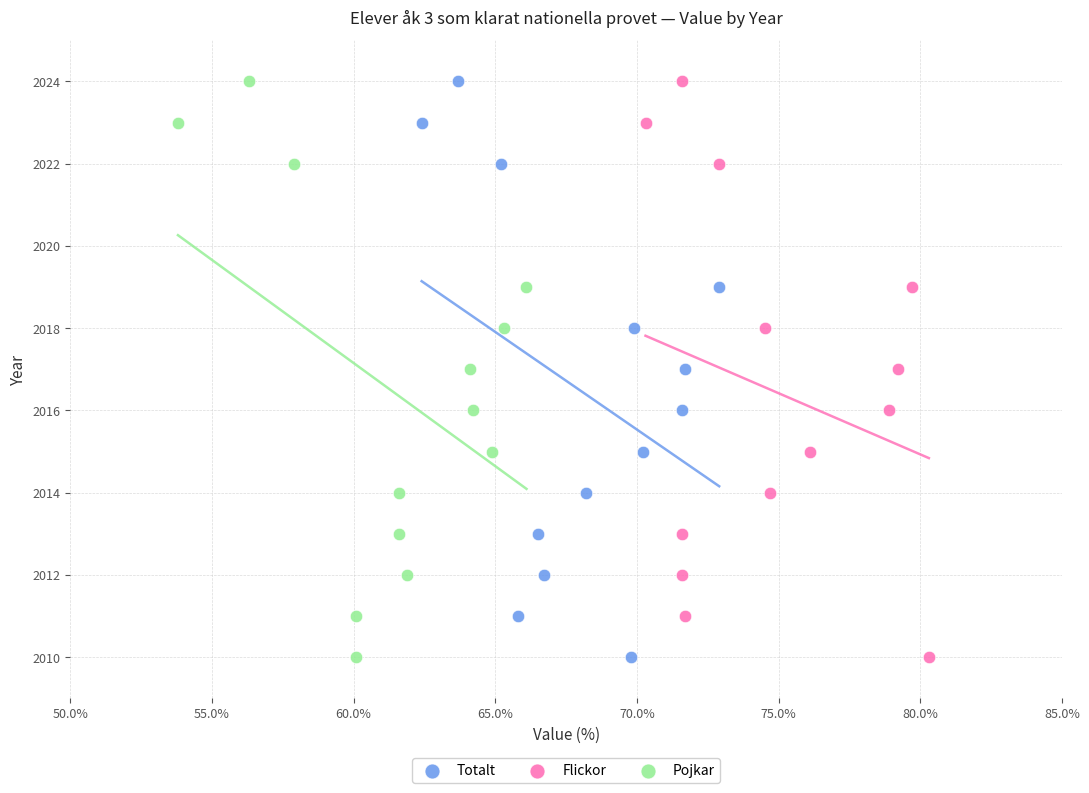

What are all the series names shown in the legend?

Totalt, Flickor, Pojkar